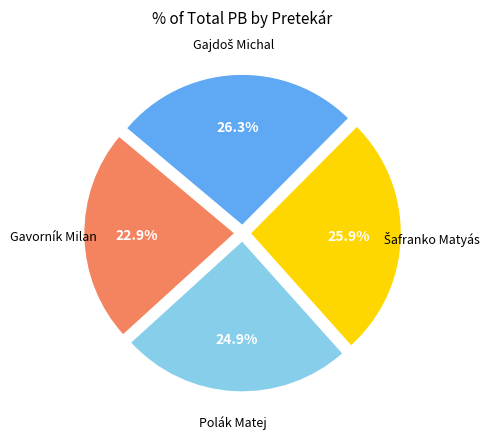

Is there any slice that represents more than half of the pie?

No